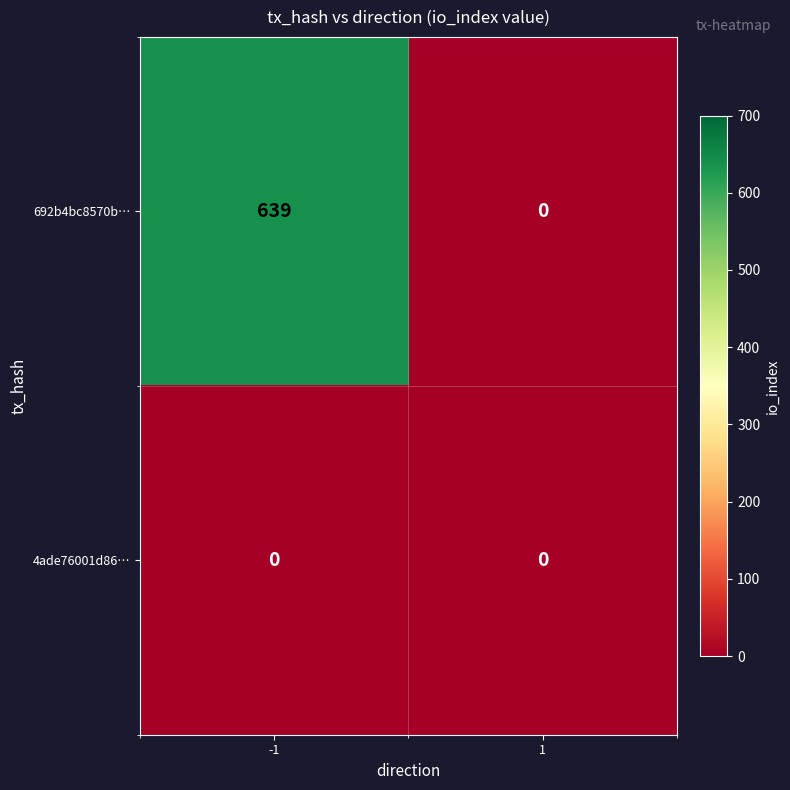

Which series has the largest total across all categories?

692b4bc8570b…